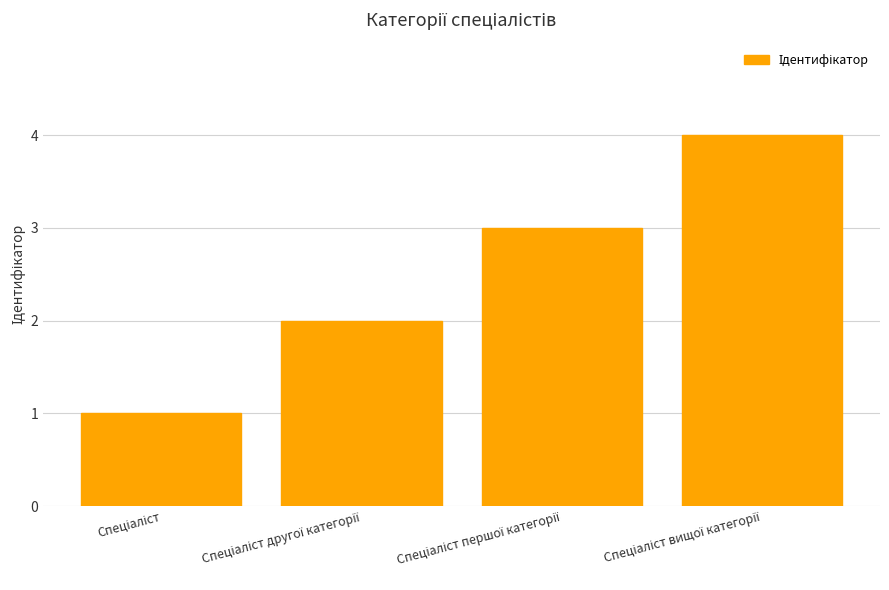

How many values are between 2 and 4?

3